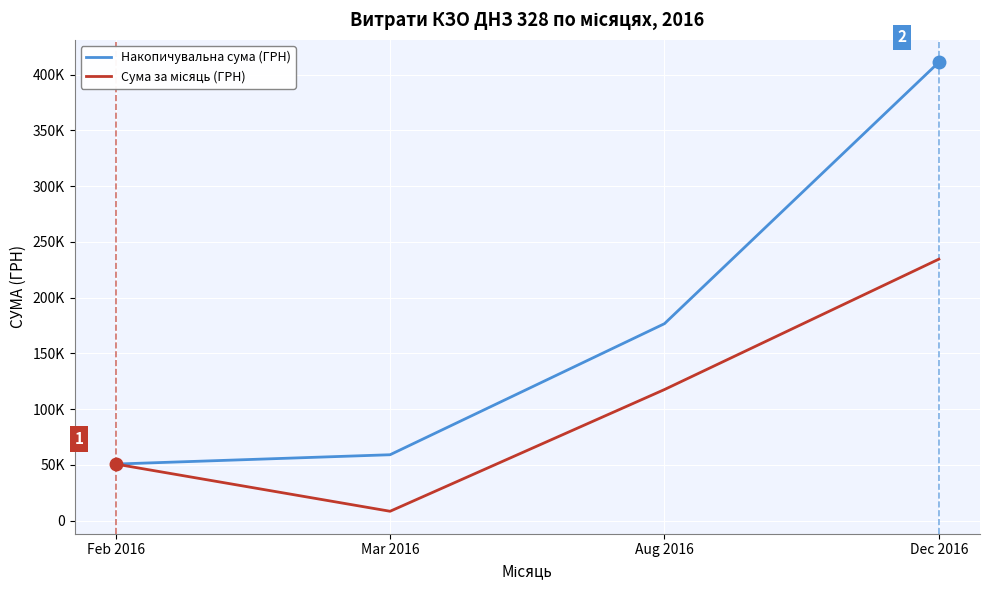

Where is the first local minimum for Сума за місяць (ГРН)?

Mar 2016